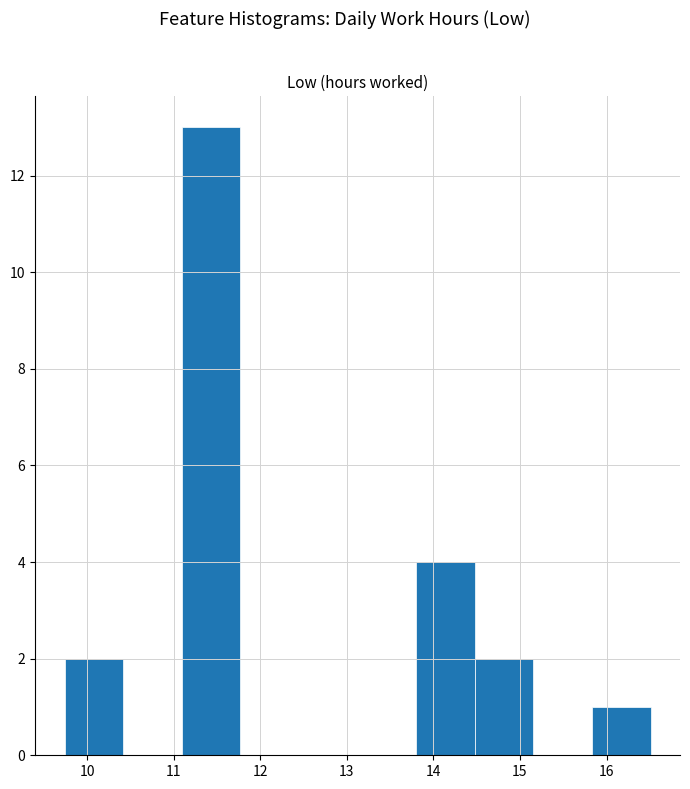

Reading left to right, list every bar in this chart as the range it spans on the x-axis followed by its height. Neither the bar edges nor the heights are printed on the chart, so give them approximately, as read against the axes.

9.7 to 10.4: 2
10.4 to 11.1: 0
11.1 to 11.8: 13
11.8 to 12.4: 0
12.4 to 13.1: 0
13.1 to 13.8: 0
13.8 to 14.5: 4
14.5 to 15.2: 2
15.2 to 15.8: 0
15.8 to 16.5: 1